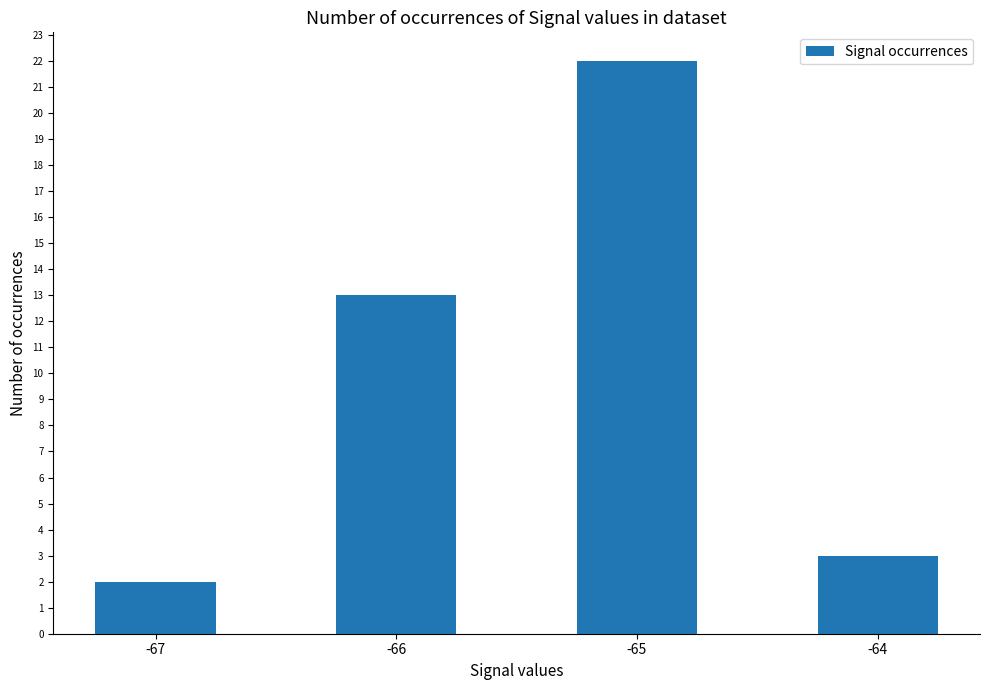

Reading left to right, list all the values displayed in this chart.

2	13	22	3